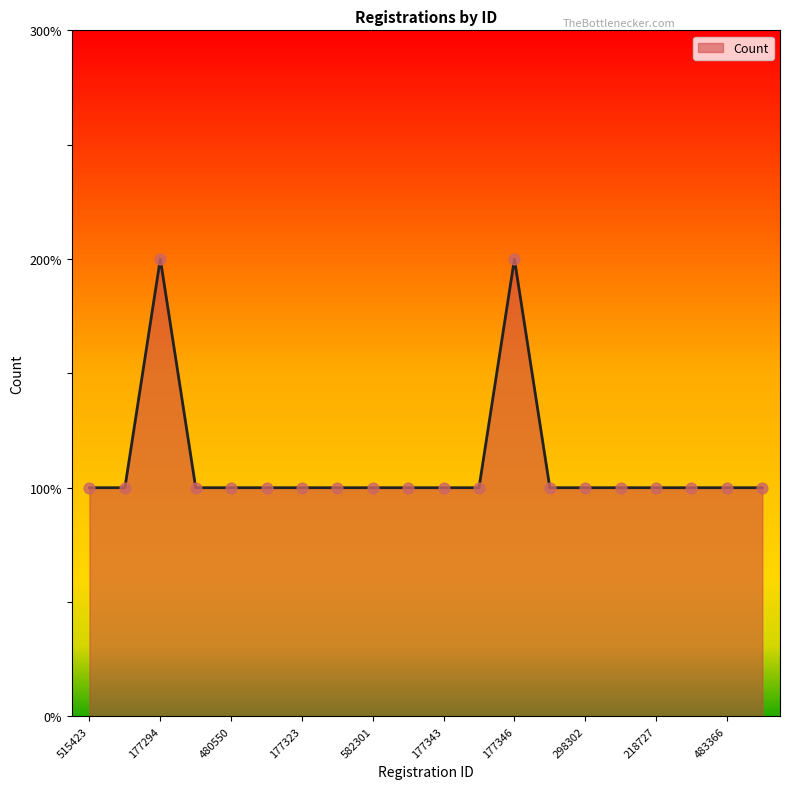

Does the chart have visible grid lines?

No